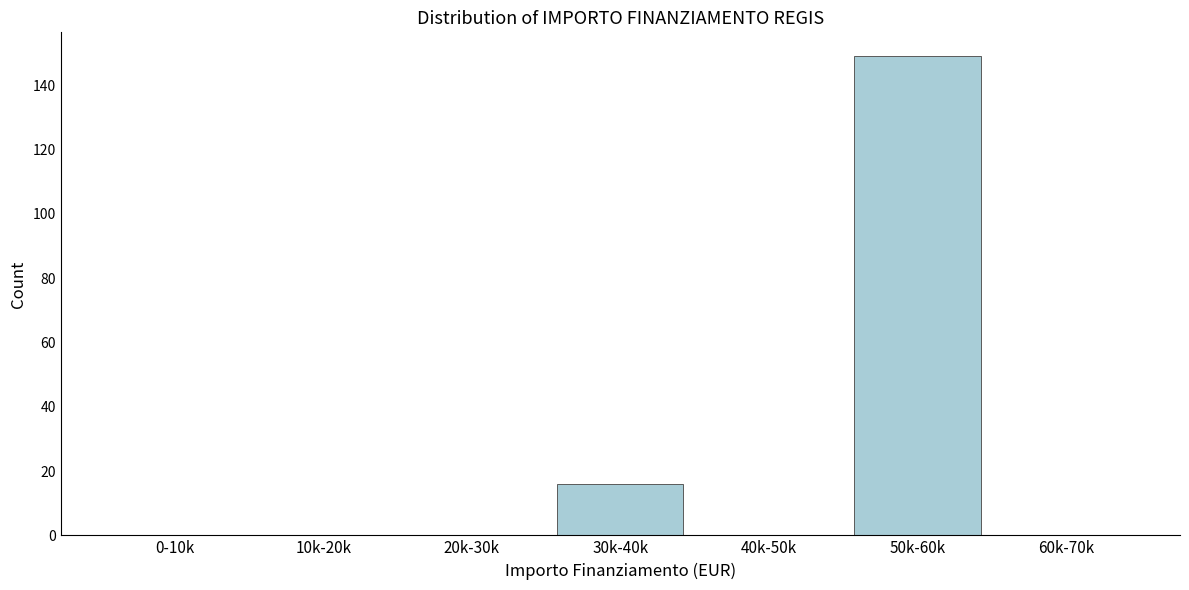

Reading left to right, what are all the values shown in this chart?

0-10k=0	10k-20k=0	20k-30k=0	30k-40k=16	40k-50k=0	50k-60k=149	60k-70k=0